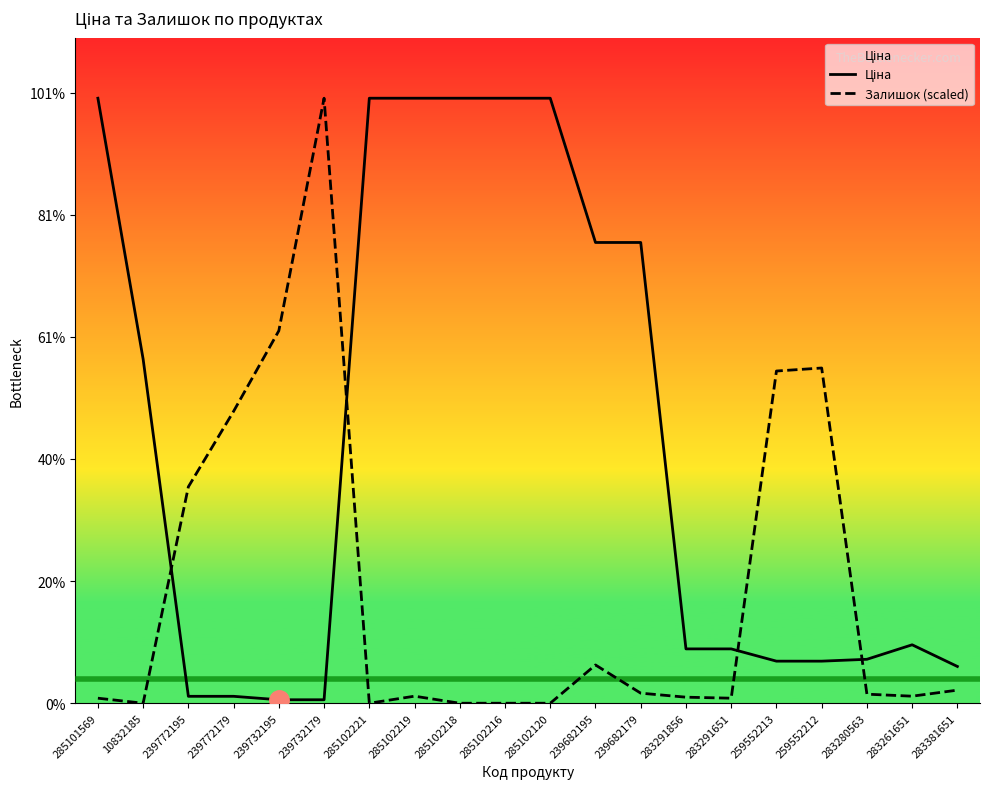

Which category has the lowest value in the Залишок (scaled) series?

10832185